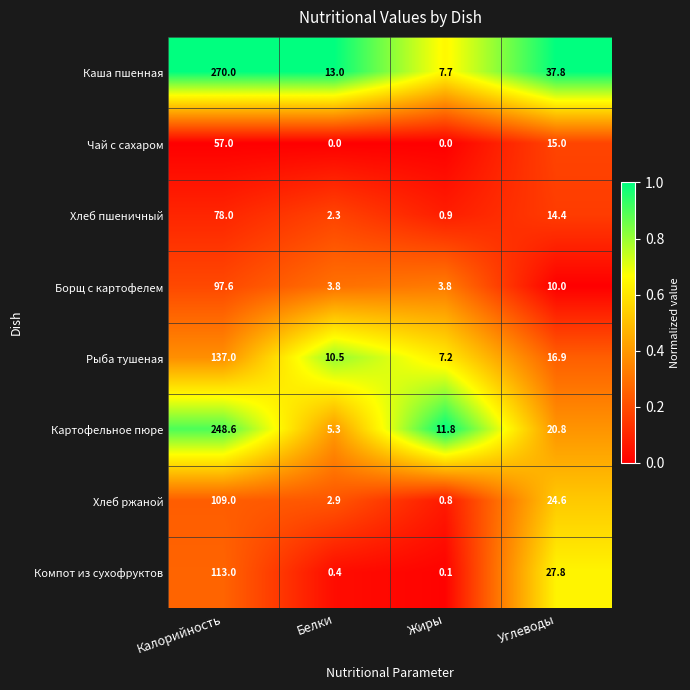

At which label does Хлеб пшеничный reach its peak?

Калорийность